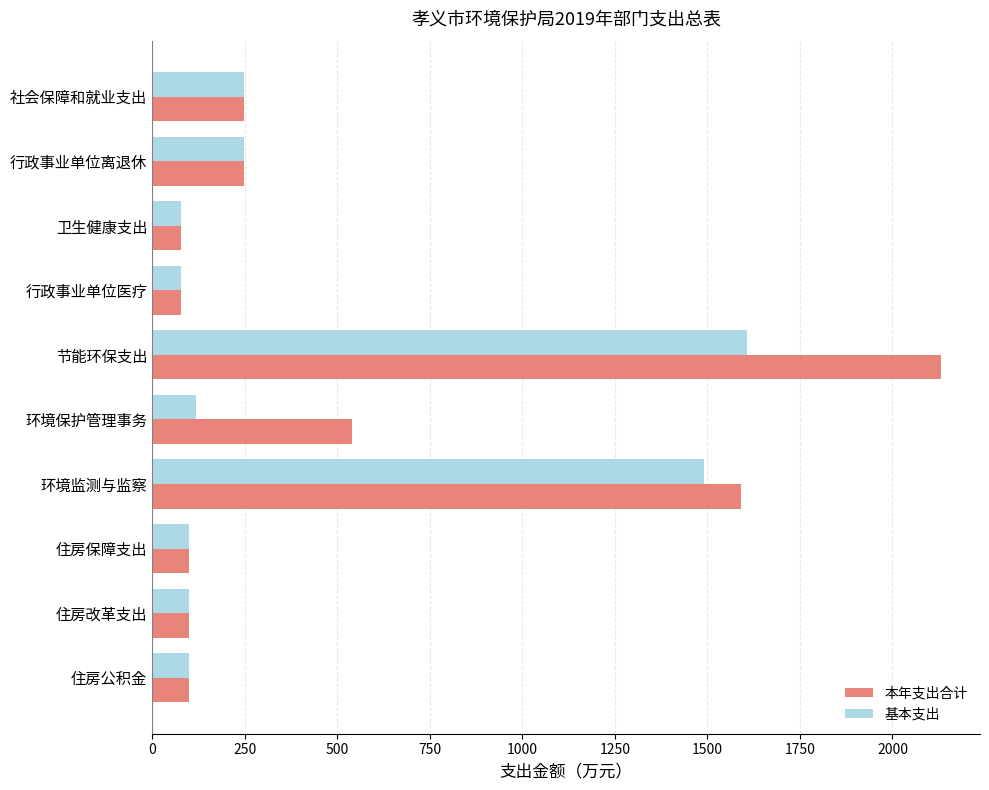

List the series in order of their overall mean, highest first.

本年支出合计, 基本支出